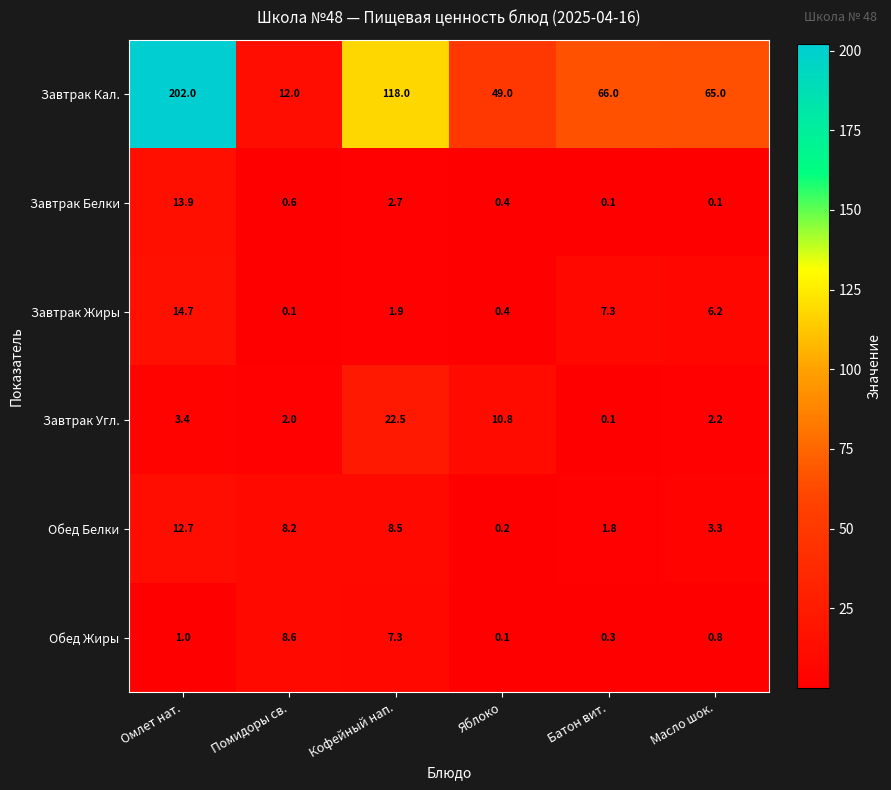

Rank the series by their maximum value, from lowest to highest.

Обед Жиры, Обед Белки, Завтрак Белки, Завтрак Жиры, Завтрак Угл., Завтрак Кал.